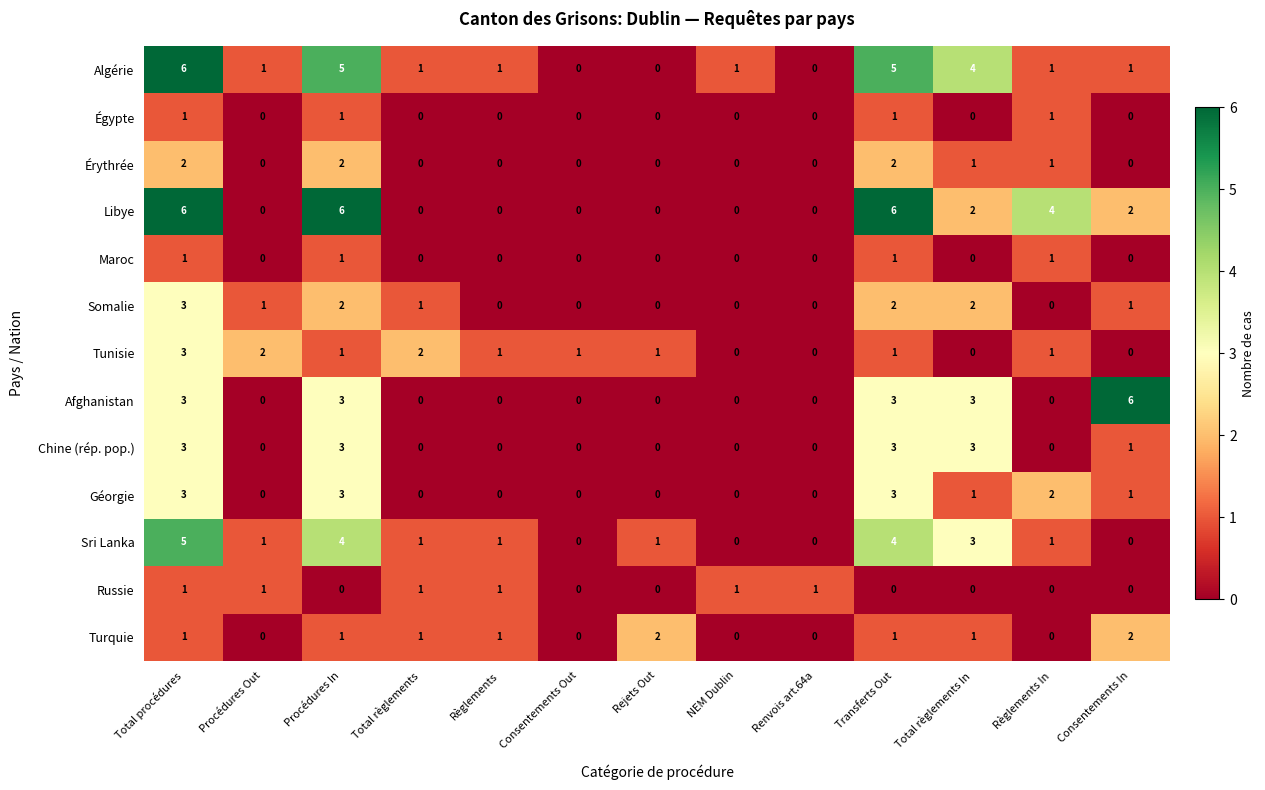

How many Égypte values are between 0 and 1?

13